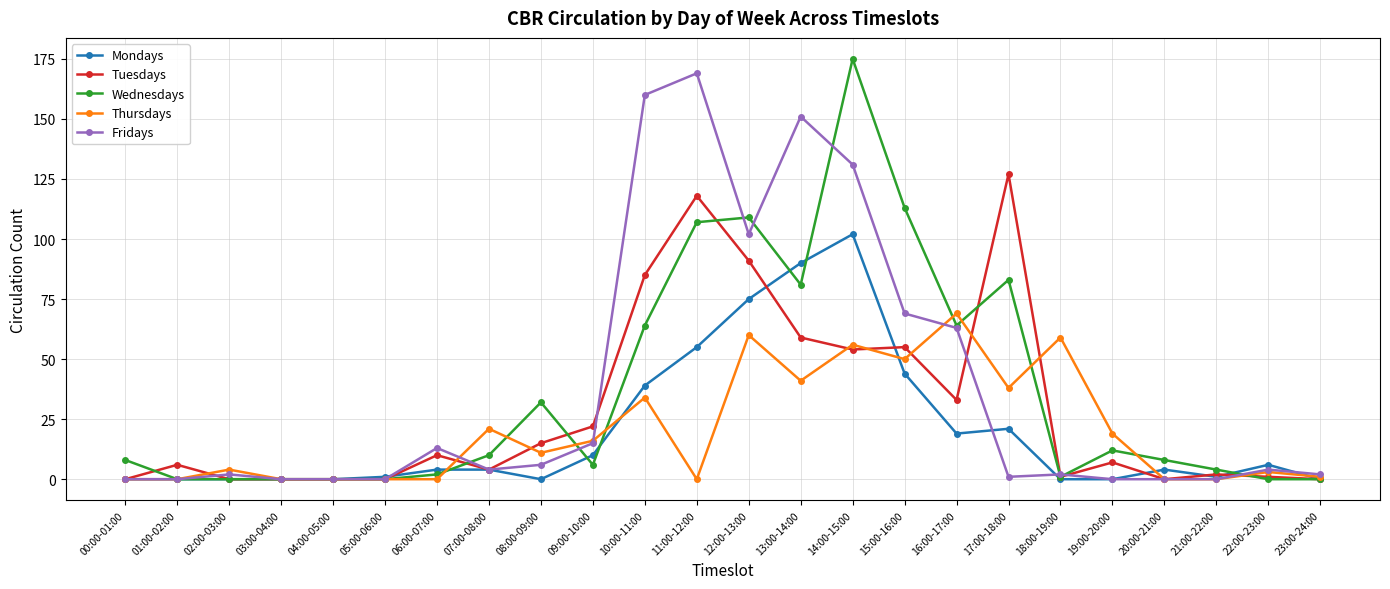

Which series has the largest range (max minus min)?

Wednesdays